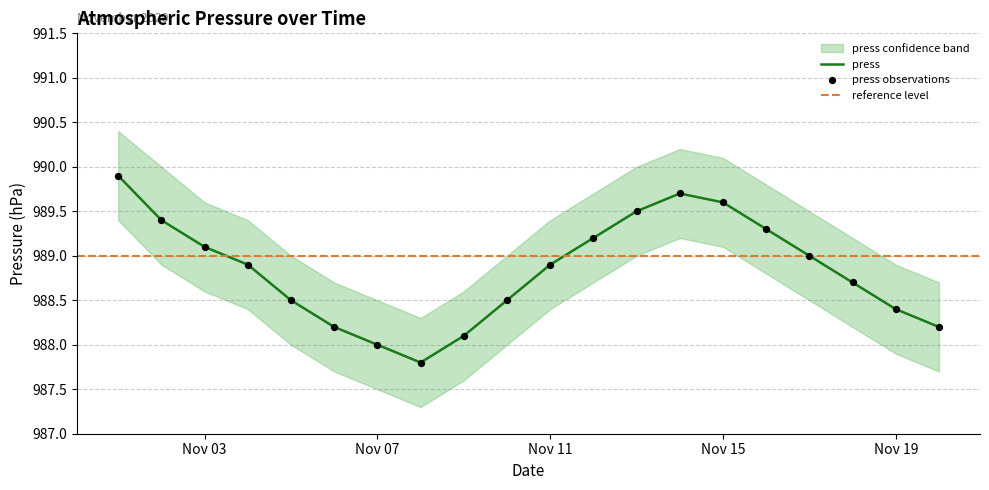

What is the minimum value for press?

987.8